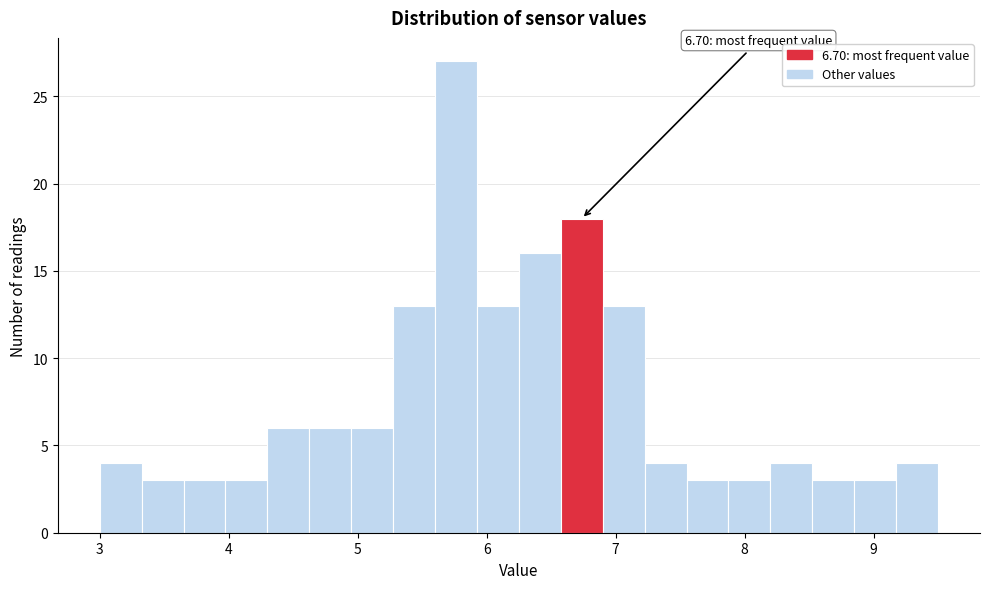

Read against the x-axis, roughly where is the centre of the tallest bar?

5.8